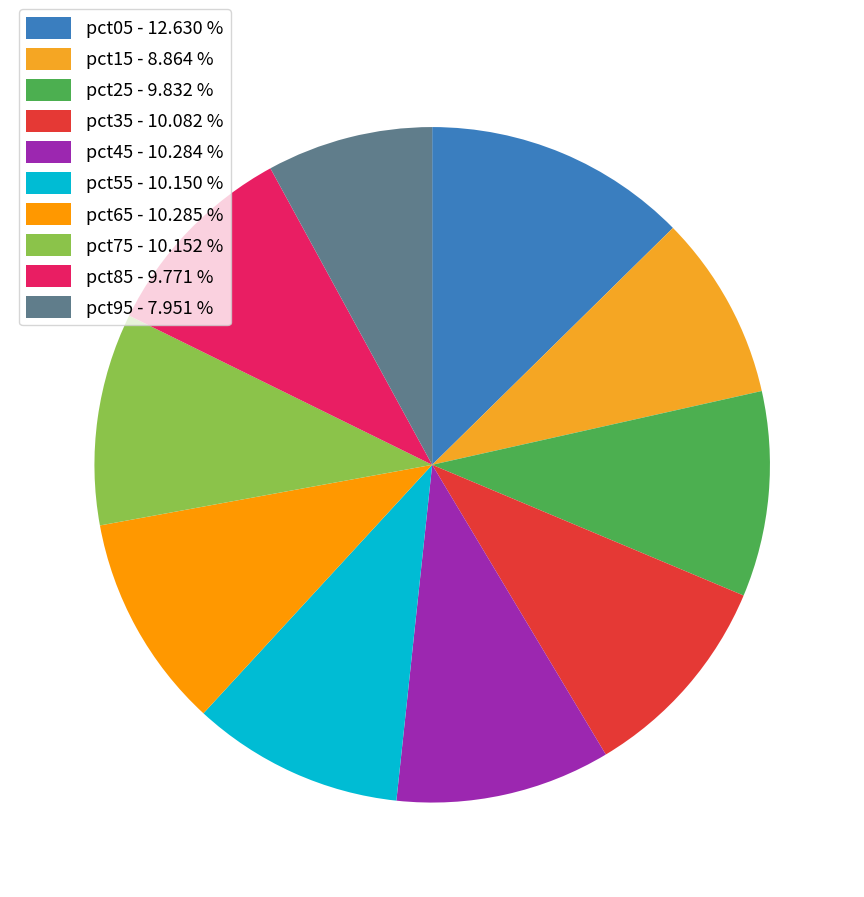

Count the number of slices in the pie.

10